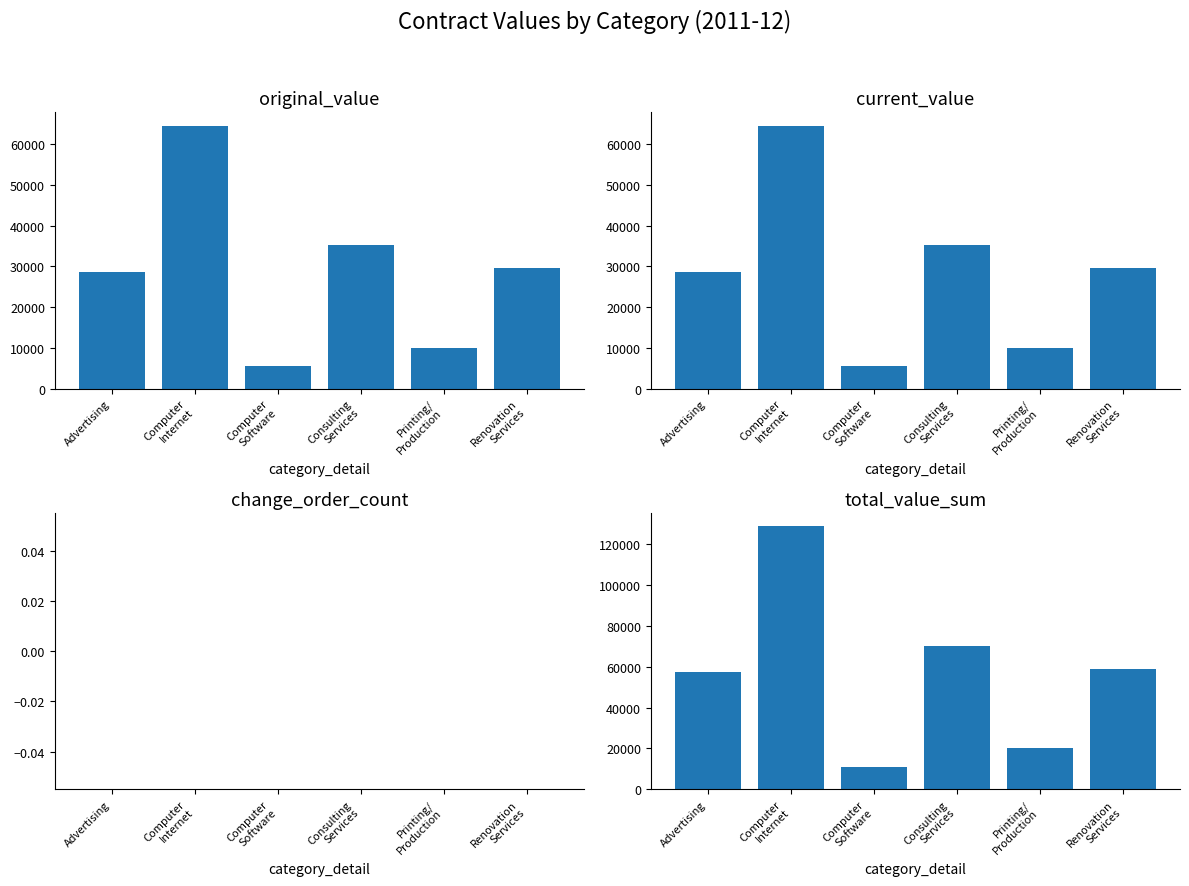

What is the difference between the second highest and minimum values in the current_value series?

29587.0